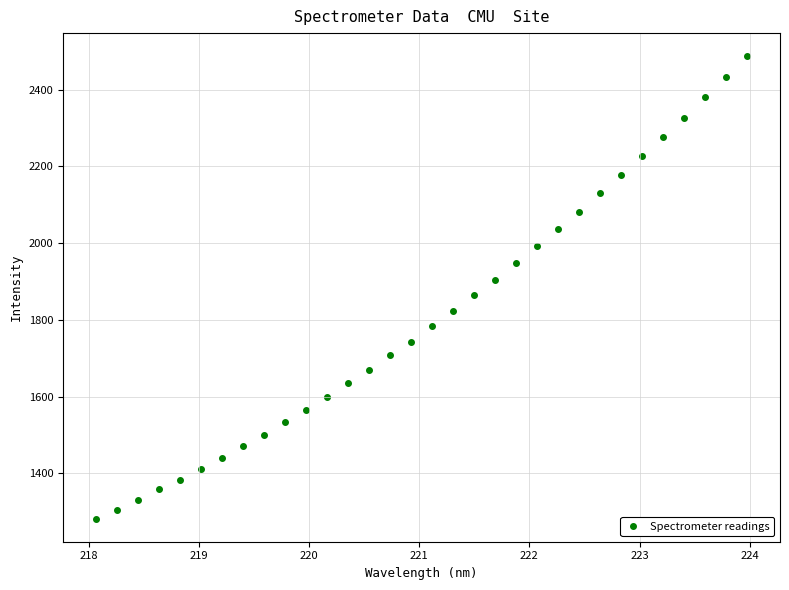

What is the range of Y values (max minus min)?

1205.2